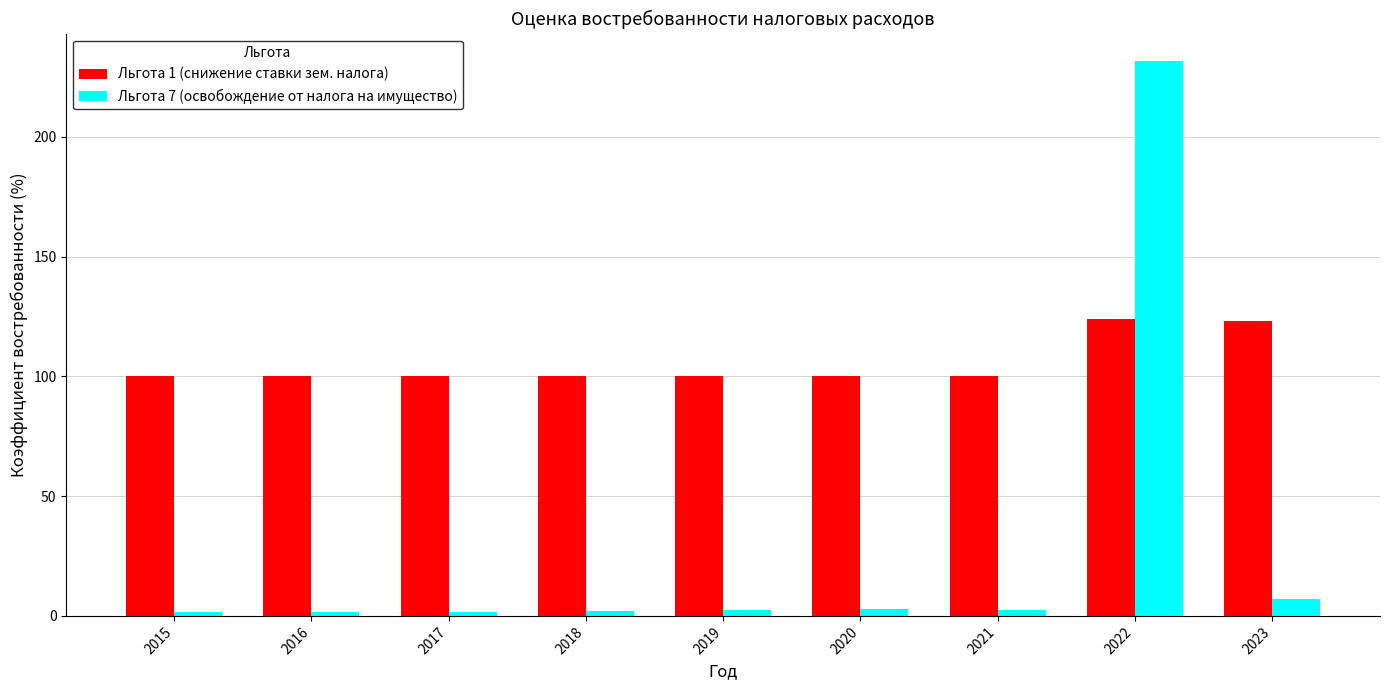

What is the value of the Льгота 1 (снижение ставки зем. налога) bar at the 2nd from the left?

100.0